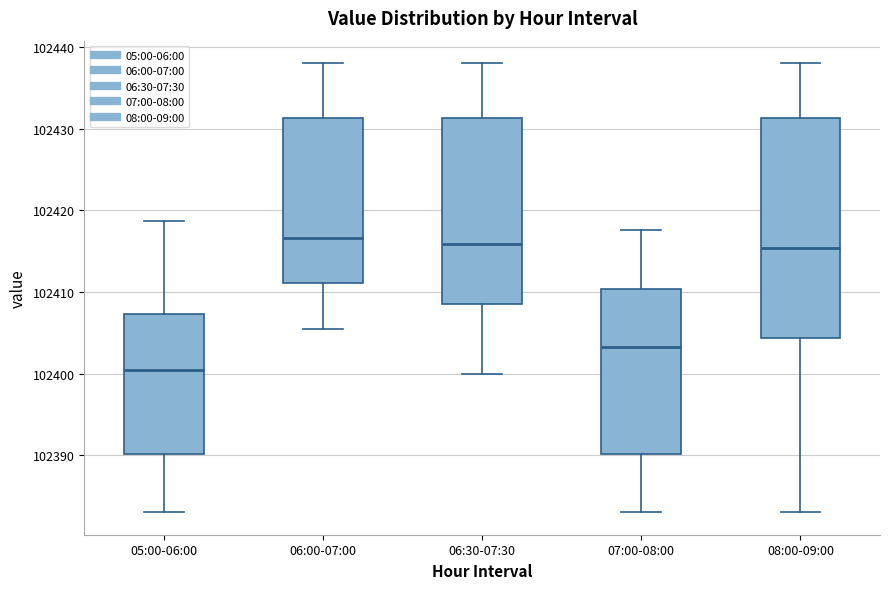

Comparing the boxes themselves (not the whiskers), which one is the tallest?

08:00-09:00